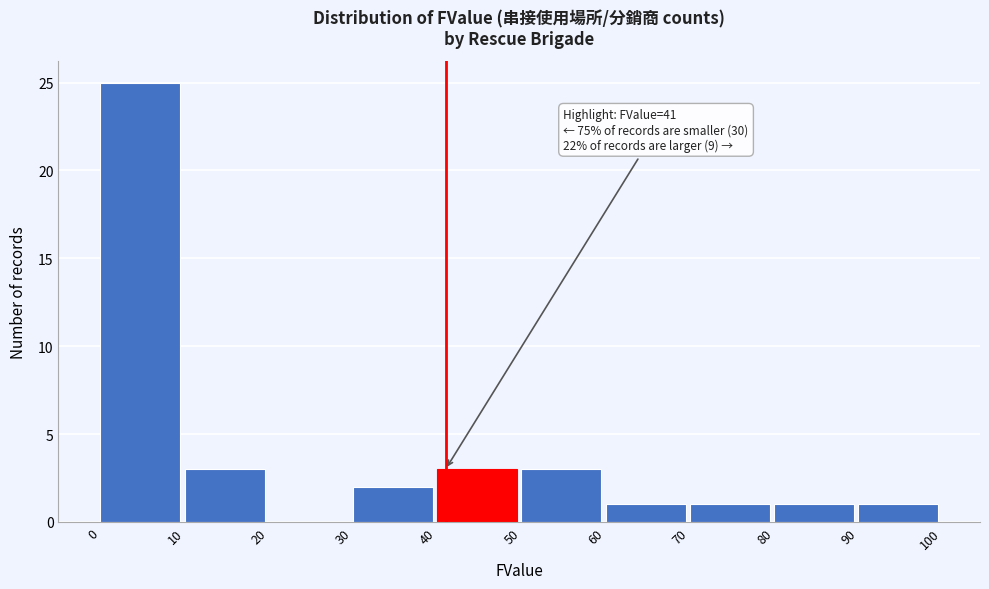

Over which range of the x-axis is the bar tallest?

0 to 10